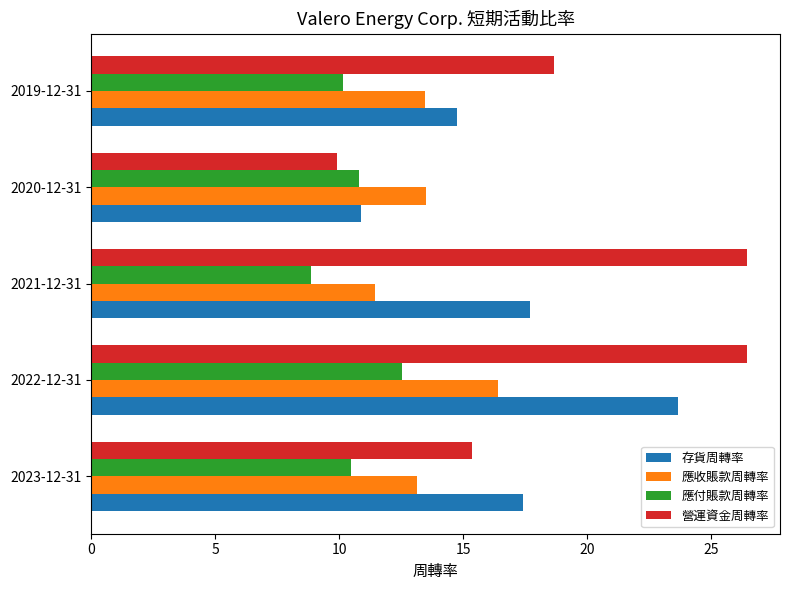

How many data points does each series have?

5